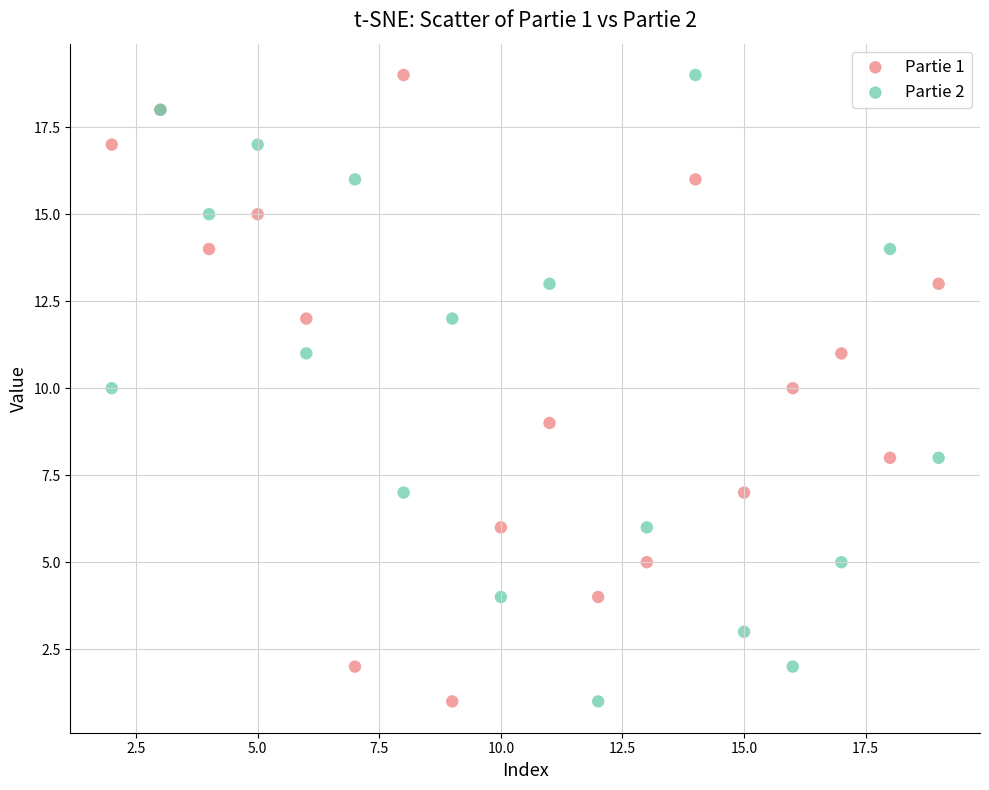

What are all the series names shown in the legend?

Partie 1, Partie 2